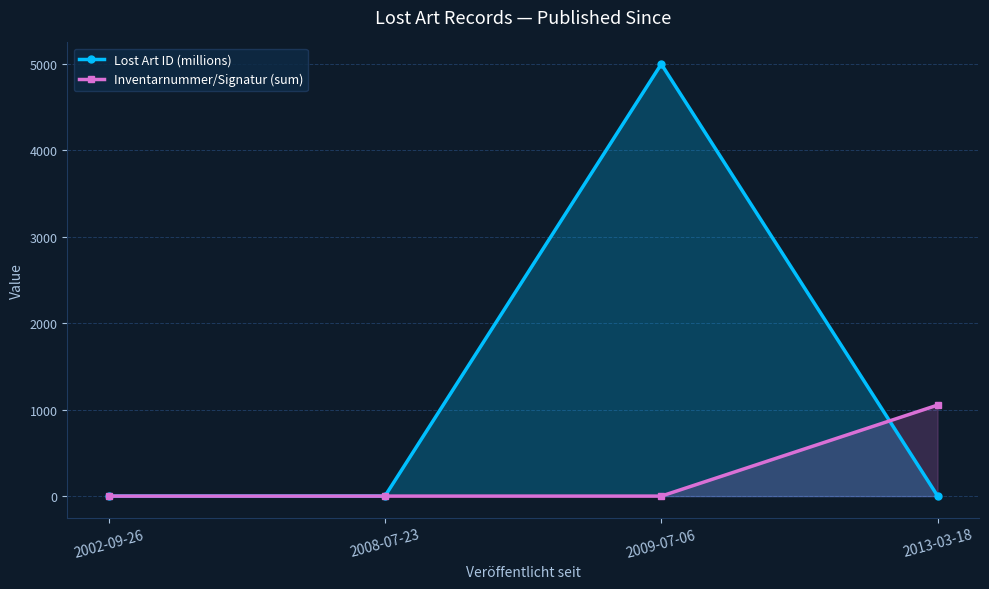

What is the label of the 3rd point from the right?

2008-07-23